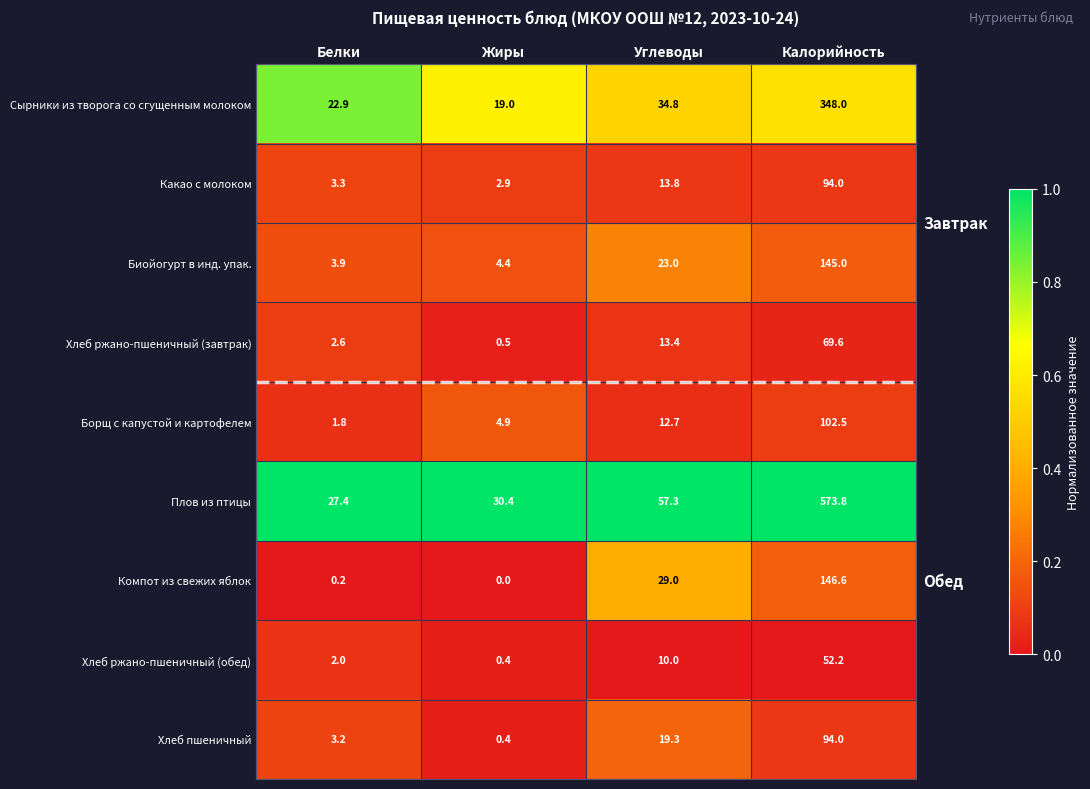

True or false: Борщ с капустой и картофелем has a value of 12.7 at Углеводы.

True